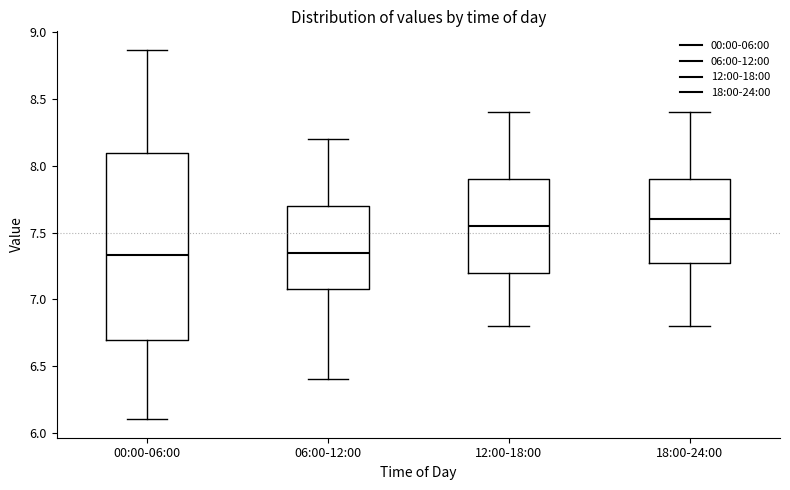

Reading left to right, read every box against the y-axis: the position of its median line, the range the box covers, and the ends of its whiskers. The values are not printed on the chart, so give them approximately, as read against the axis.

00:00-06:00: median 7.35, box 6.70 to 8.10, whiskers 6.10 to 8.85
06:00-12:00: median 7.35, box 7.10 to 7.70, whiskers 6.40 to 8.20
12:00-18:00: median 7.55, box 7.20 to 7.90, whiskers 6.80 to 8.40
18:00-24:00: median 7.60, box 7.30 to 7.90, whiskers 6.80 to 8.40